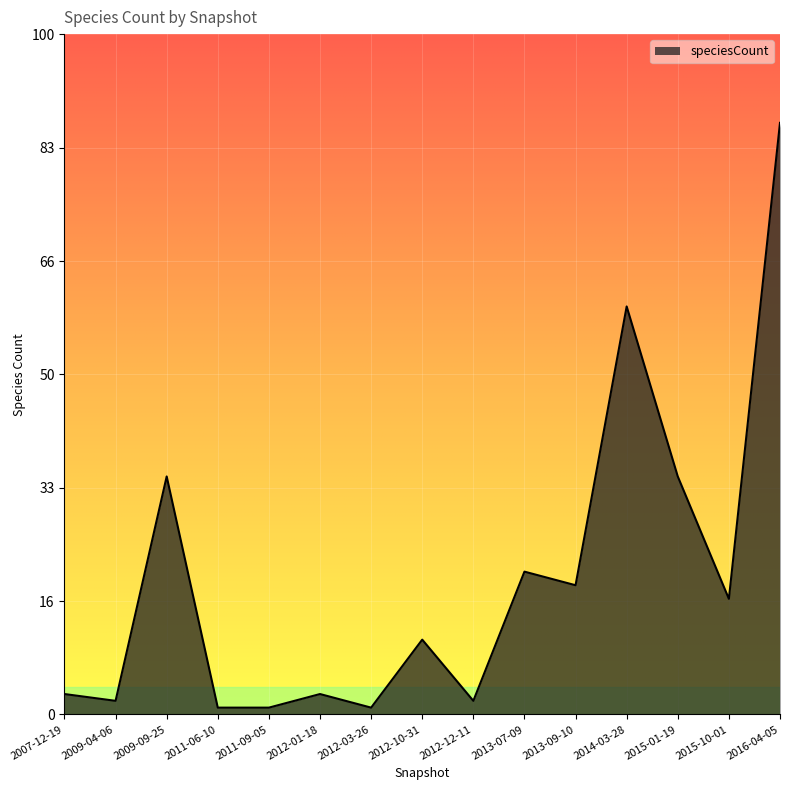

The chart shows a value of 14 at 2014-03-28. True or false?

False